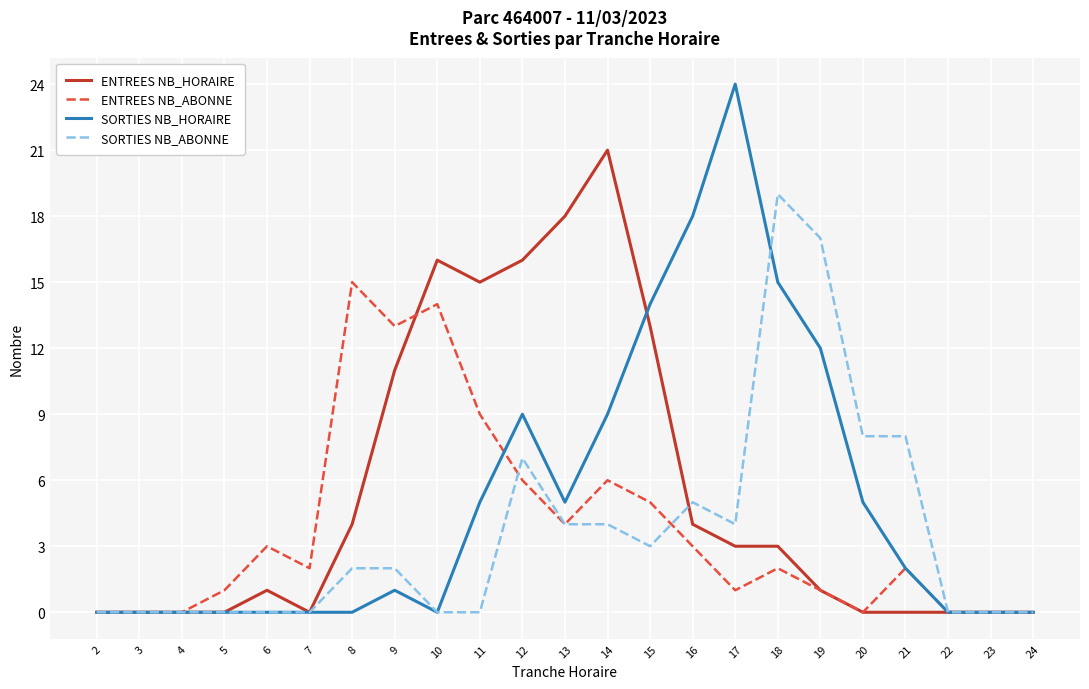

Which series changed the most between 18 and 19?

SORTIES NB_HORAIRE